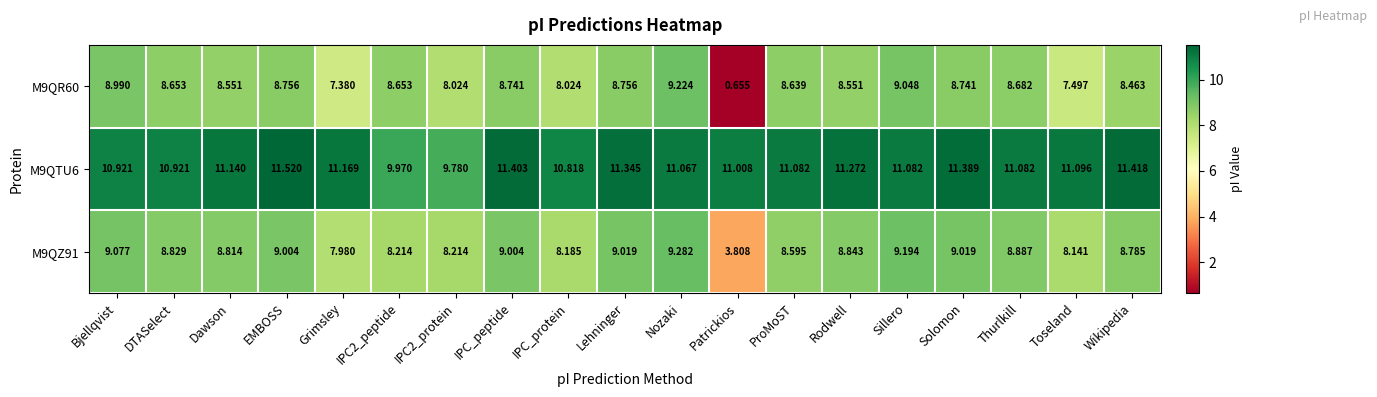

Is the value of M9QZ91 at Toseland greater than the value of M9QR60 at Toseland?

Yes